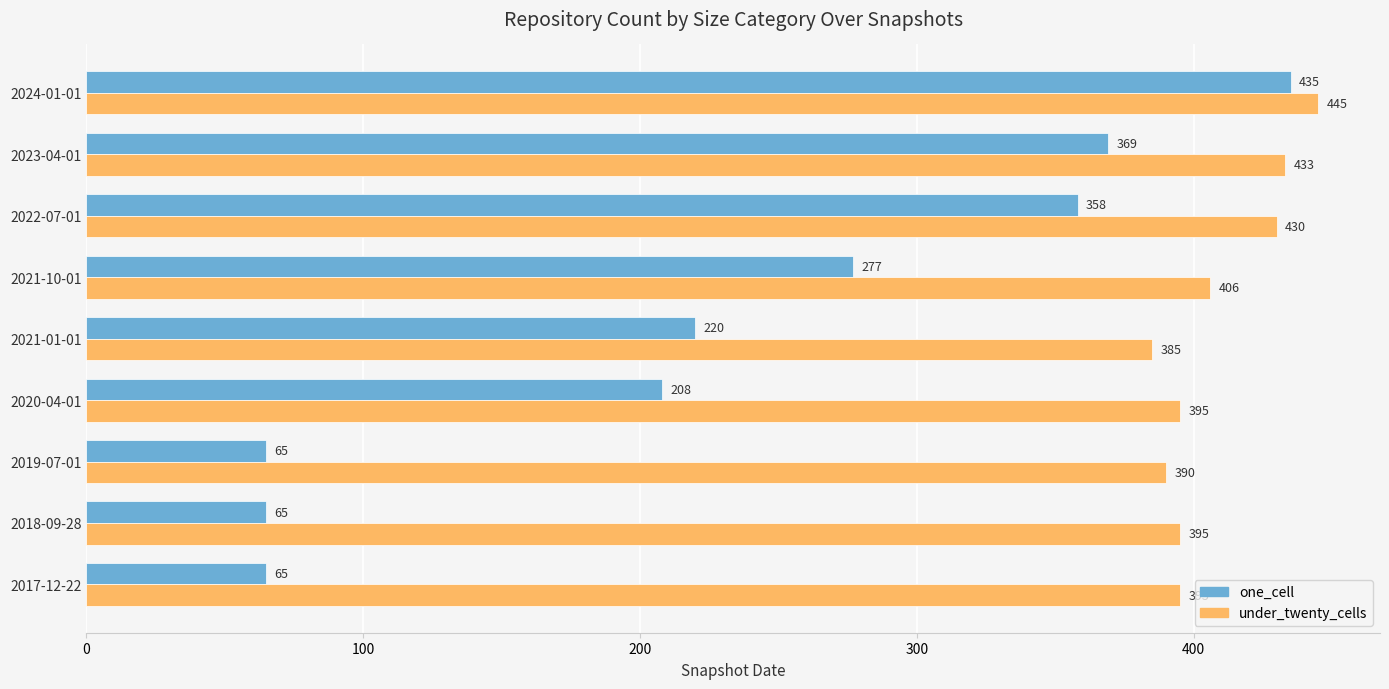

Which series has the largest total across all categories?

under_twenty_cells